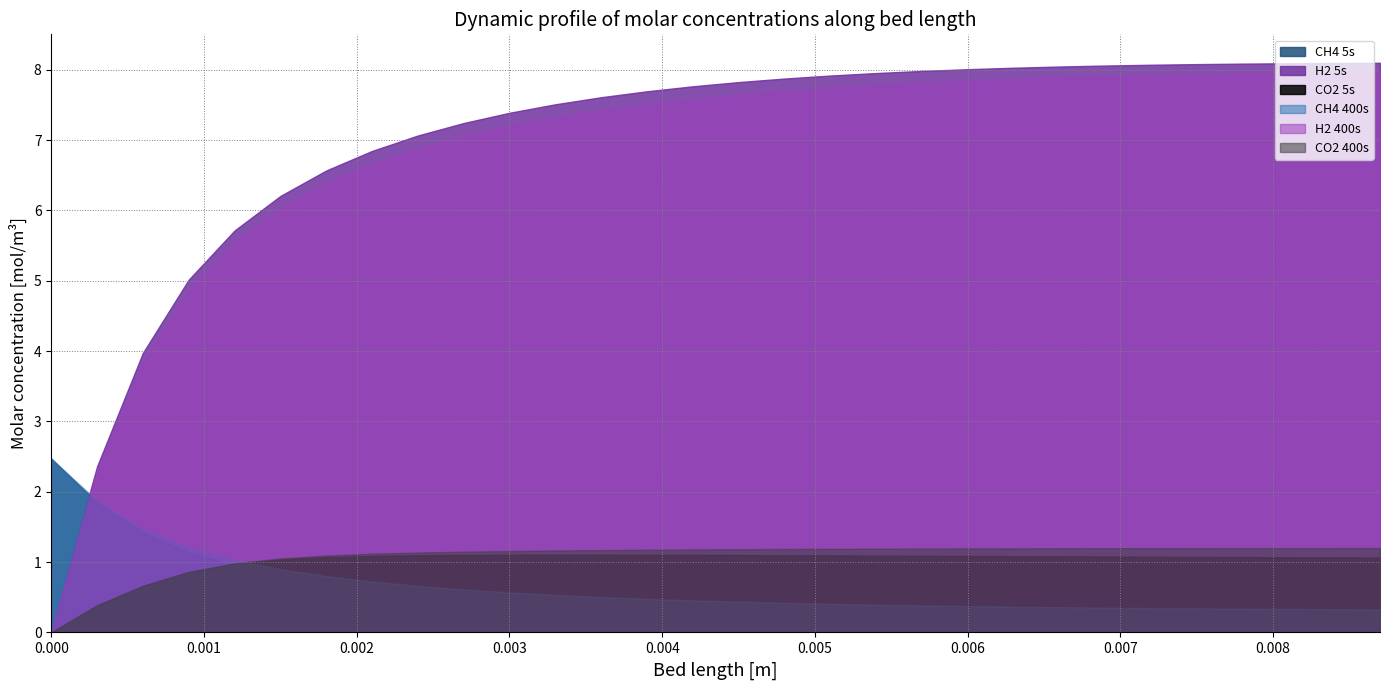

How many series are shown in this chart?

6